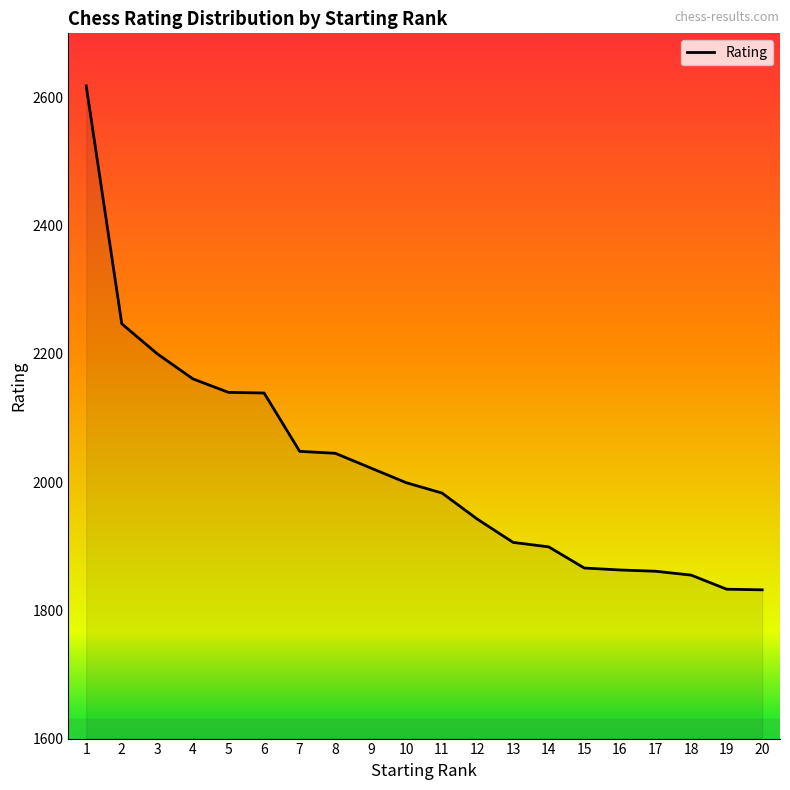

What is the maximum value shown in the chart?

2618